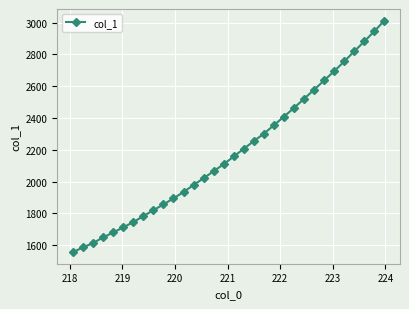

True or false: there are more than 2 points higher than both neighbors.

False